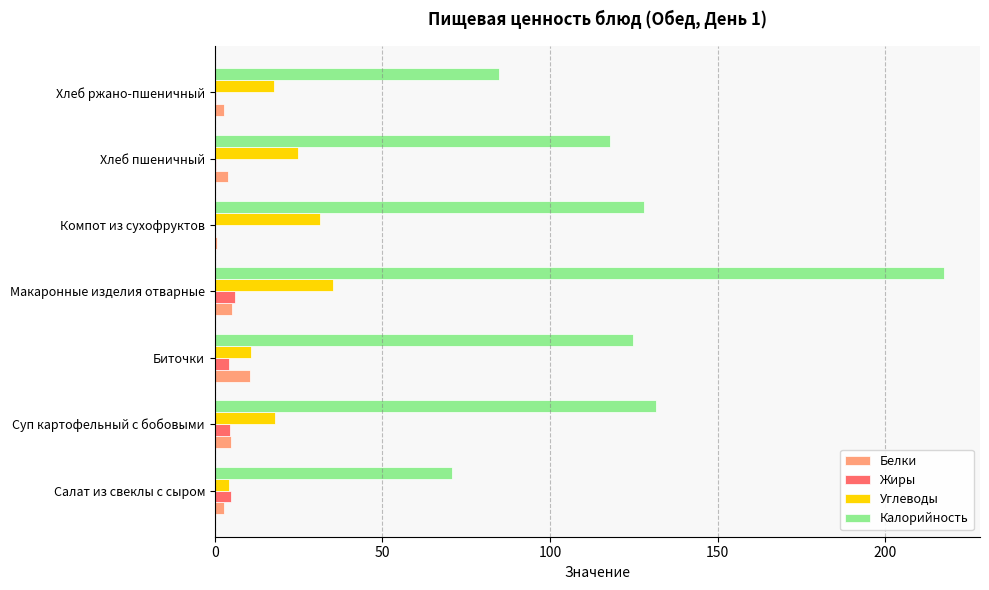

The Углеводы series shows 42.4 at Компот из сухофруктов. True or false?

False